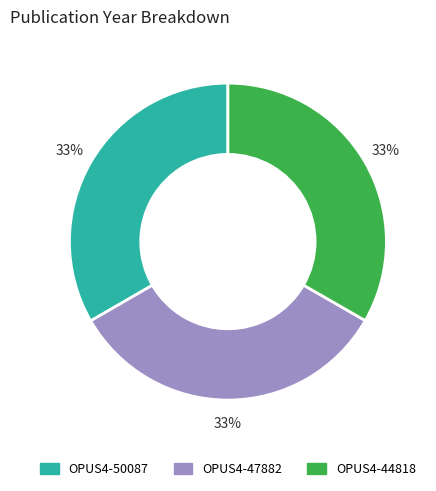

Is there any slice that represents more than half of the pie?

No